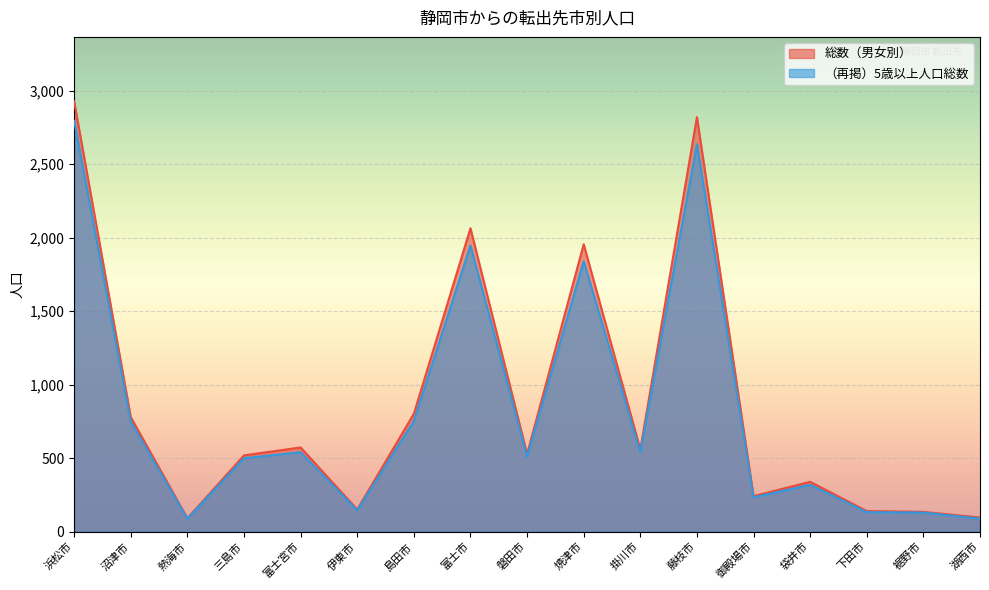

Where does the （再掲）5歳以上人口総数 series first go above 510?

浜松市